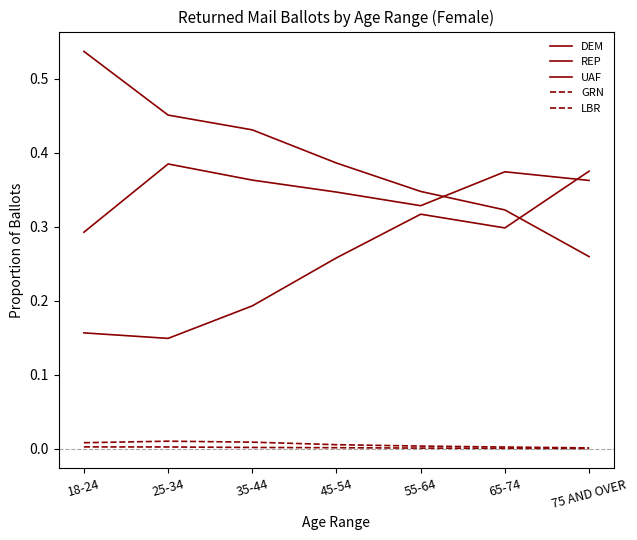

True or false: GRN and LBR cross at least once.

False